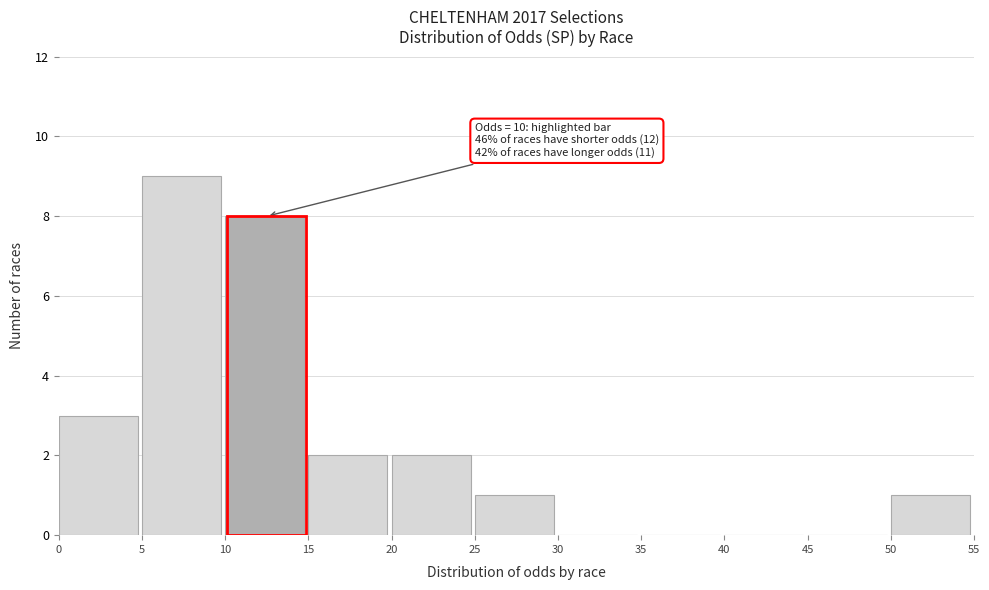

Over which range of the x-axis is the bar tallest?

5 to 10